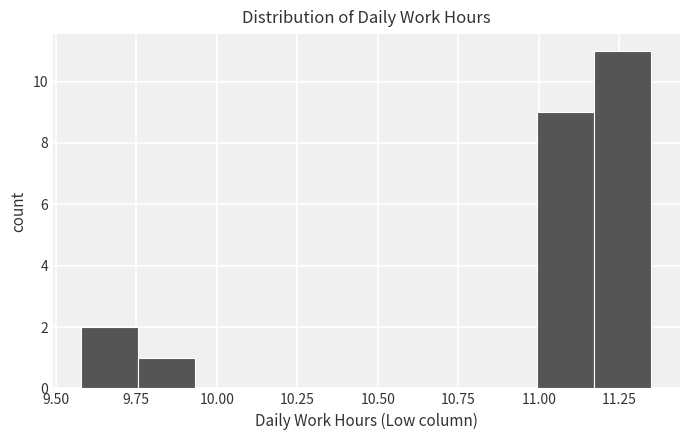

Read against the x-axis, roughly where is the centre of the tallest bar?

11.25